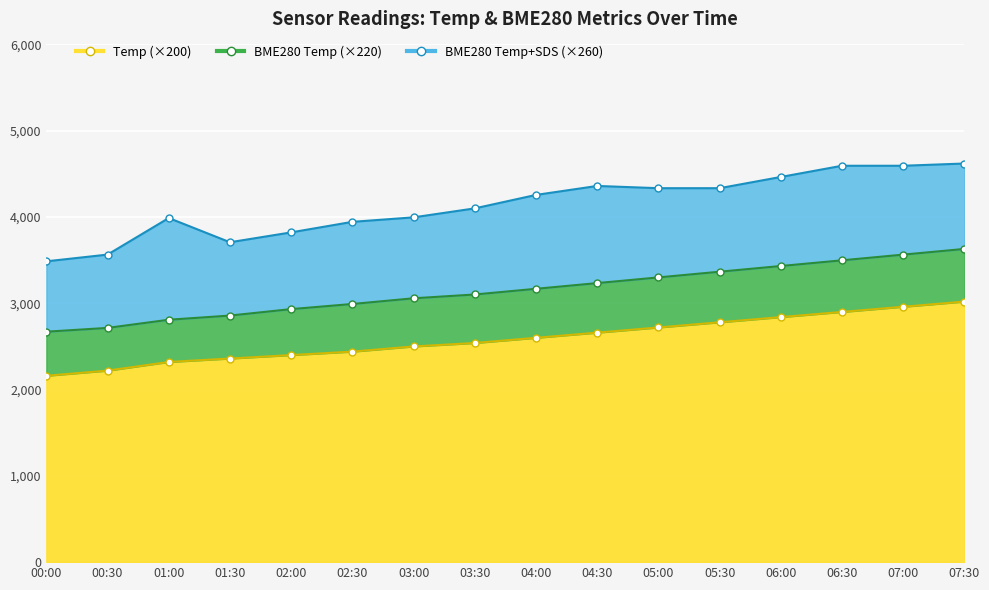

Rank the categories by Temp value from lowest to highest.

00:00, 00:30, 01:00, 01:30, 02:00, 02:30, 03:00, 03:30, 04:00, 04:30, 05:00, 05:30, 06:00, 06:30, 07:00, 07:30